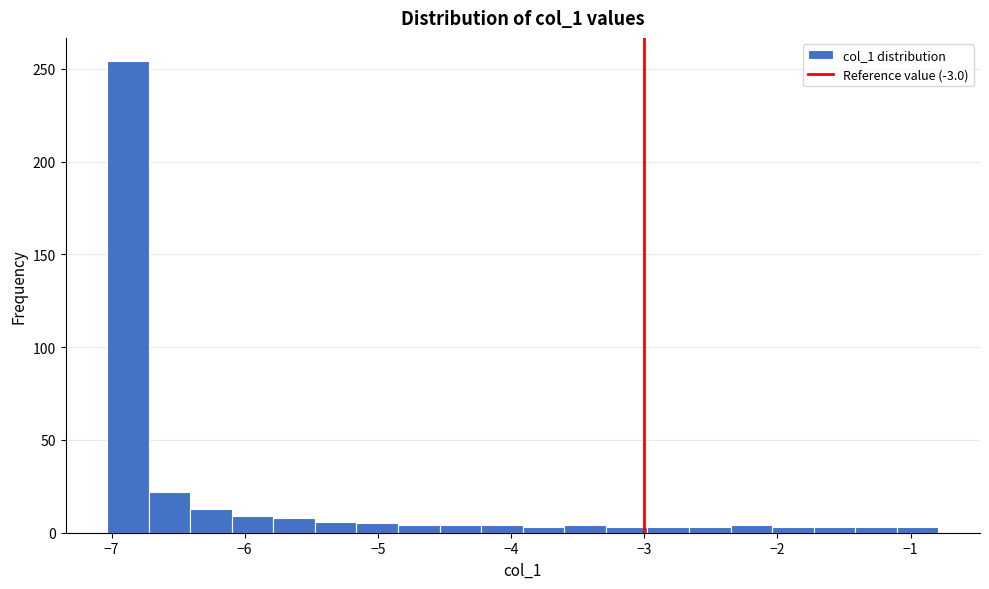

Read against the x-axis, roughly where is the centre of the tallest bar?

-6.9